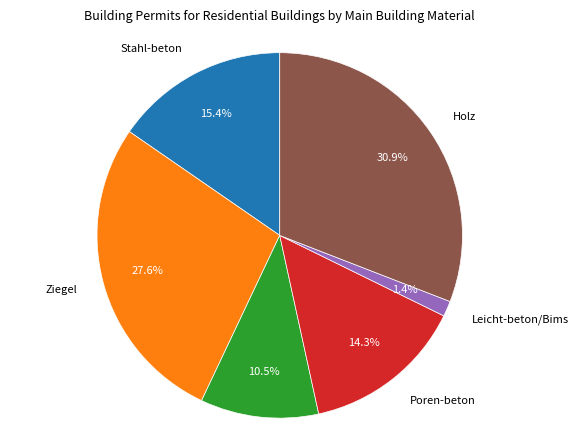

Is it true that Ziegel is 28% of the pie?

True